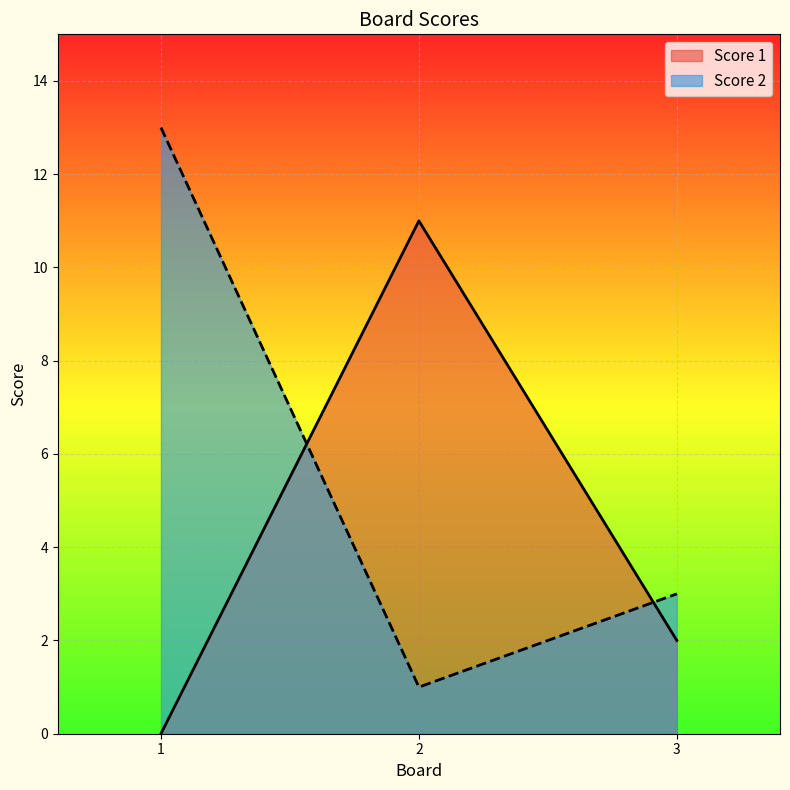

Between 1 and 3, which series saw the biggest shift?

Score 2